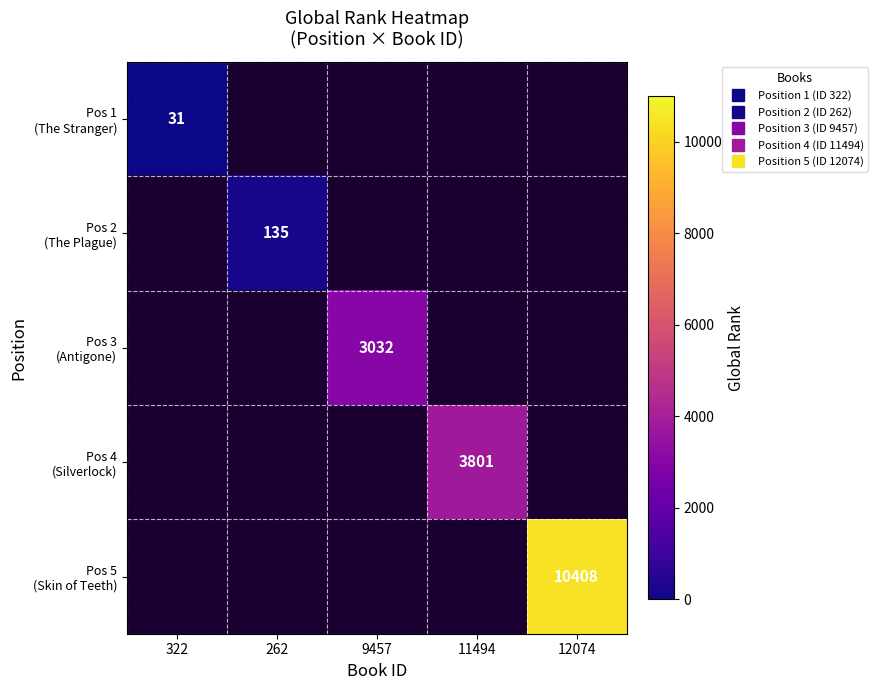

How many distinct data groups are displayed?

5